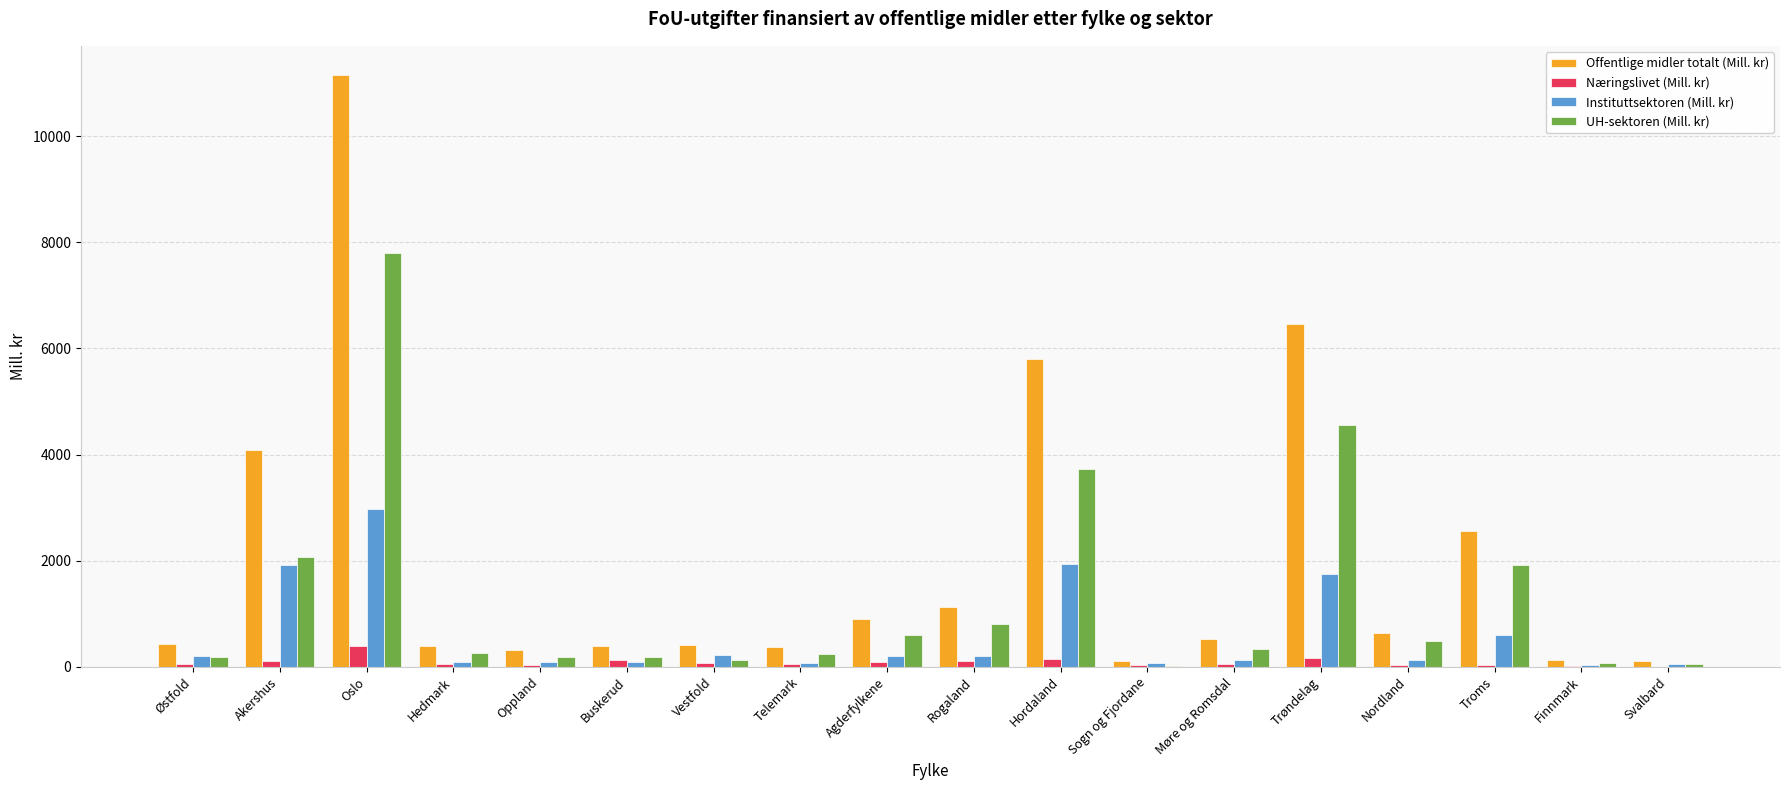

Between Trøndelag and Finnmark, which series saw the biggest shift?

Offentlige midler totalt (Mill. kr)